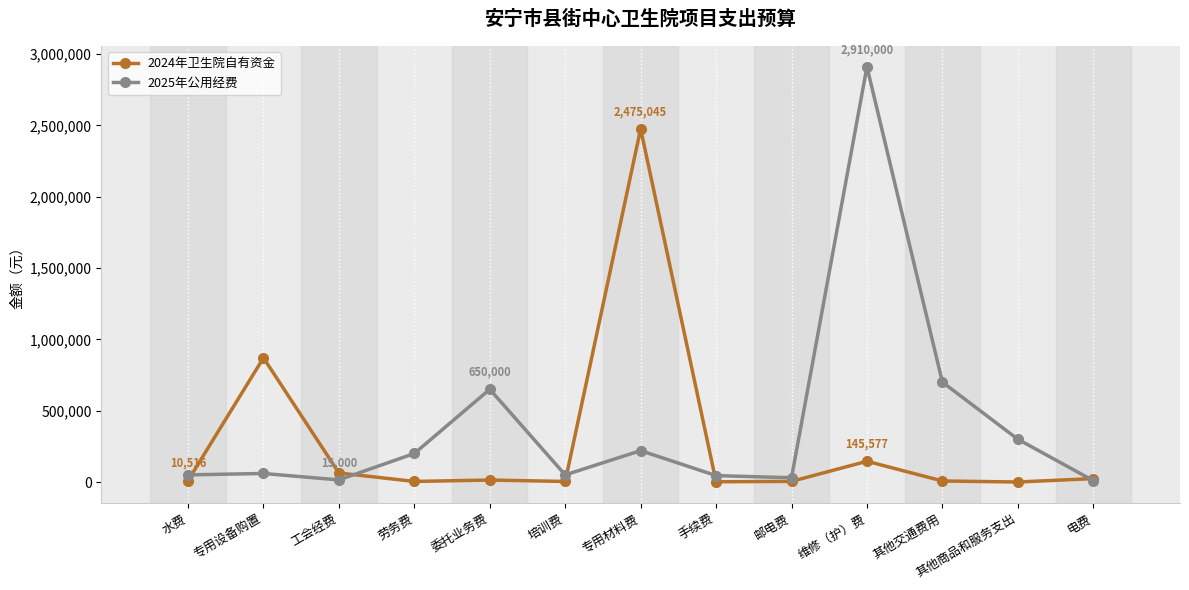

True or false: 2024年卫生院自有资金 has more than 0 points higher than both neighbors.

True